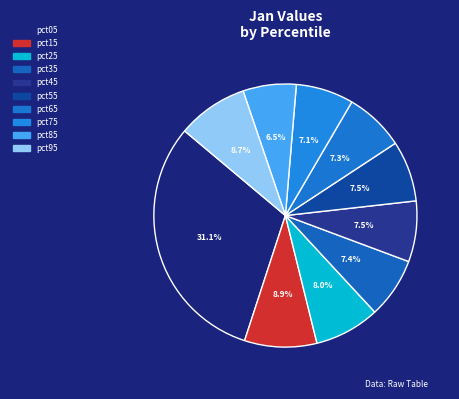

To the nearest percent, what is the combined percentage of pct35 and pct75?

15%